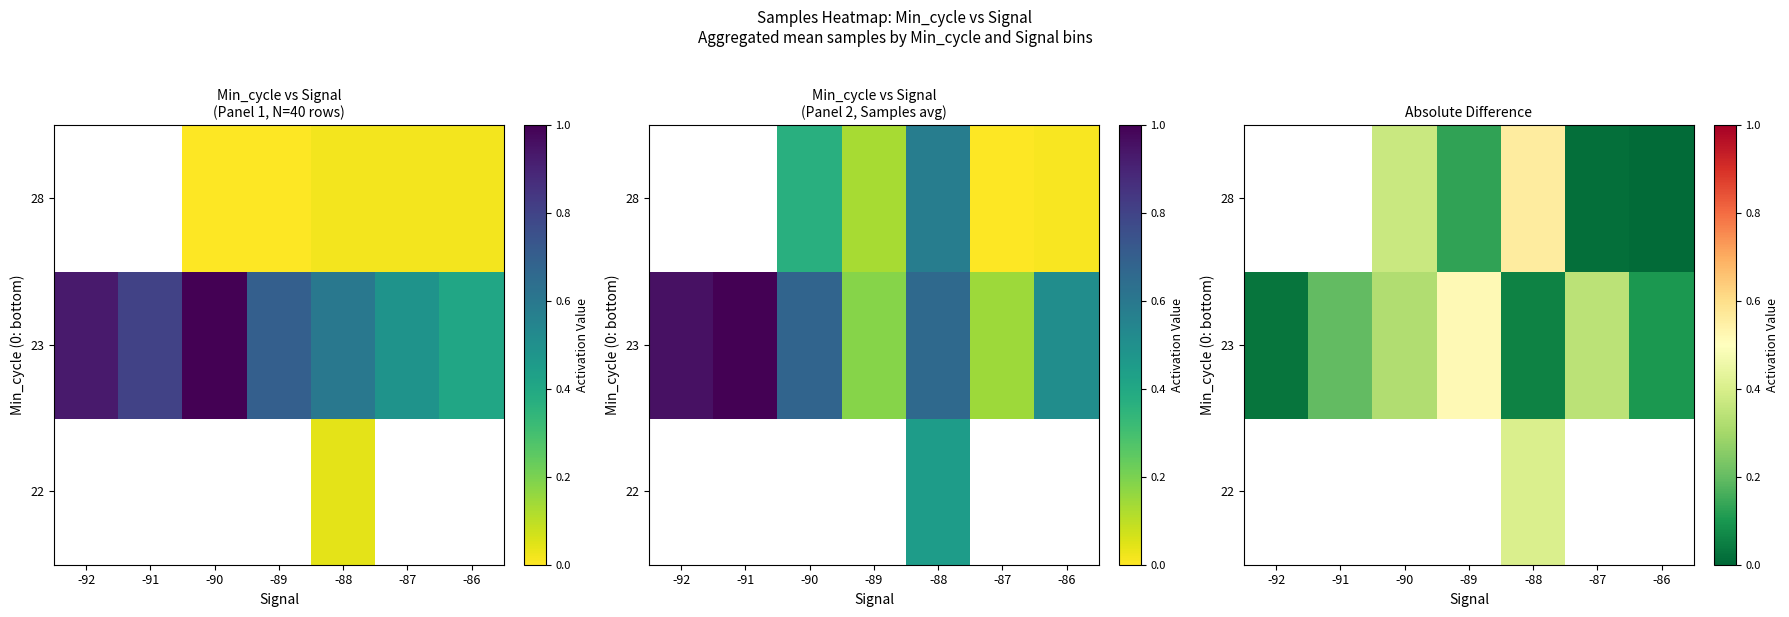

At which category is the sum across all series the highest?

-88